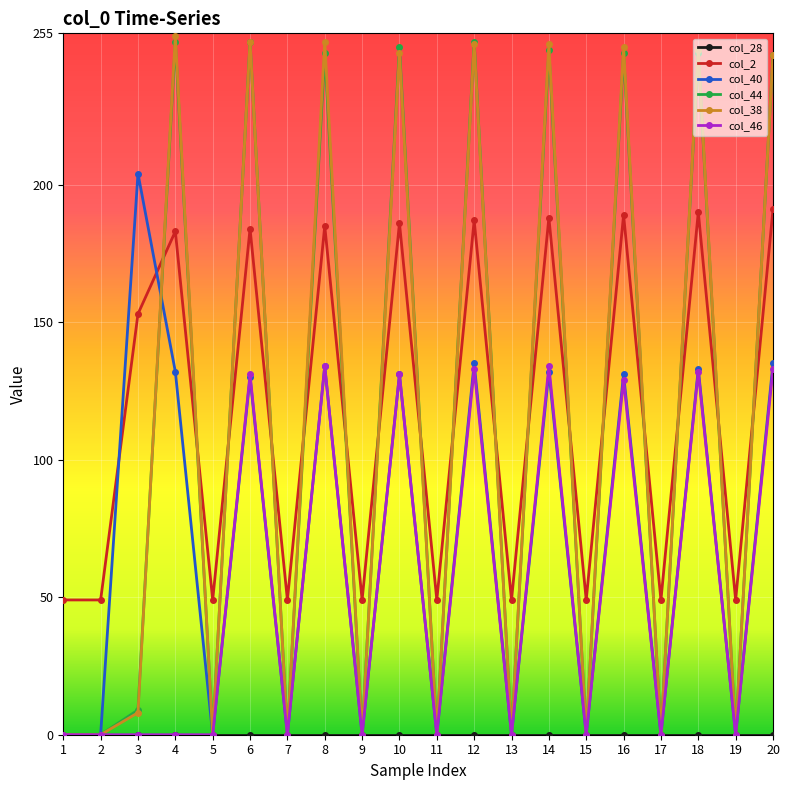

At which category does col_38 reach its first local peak?

4